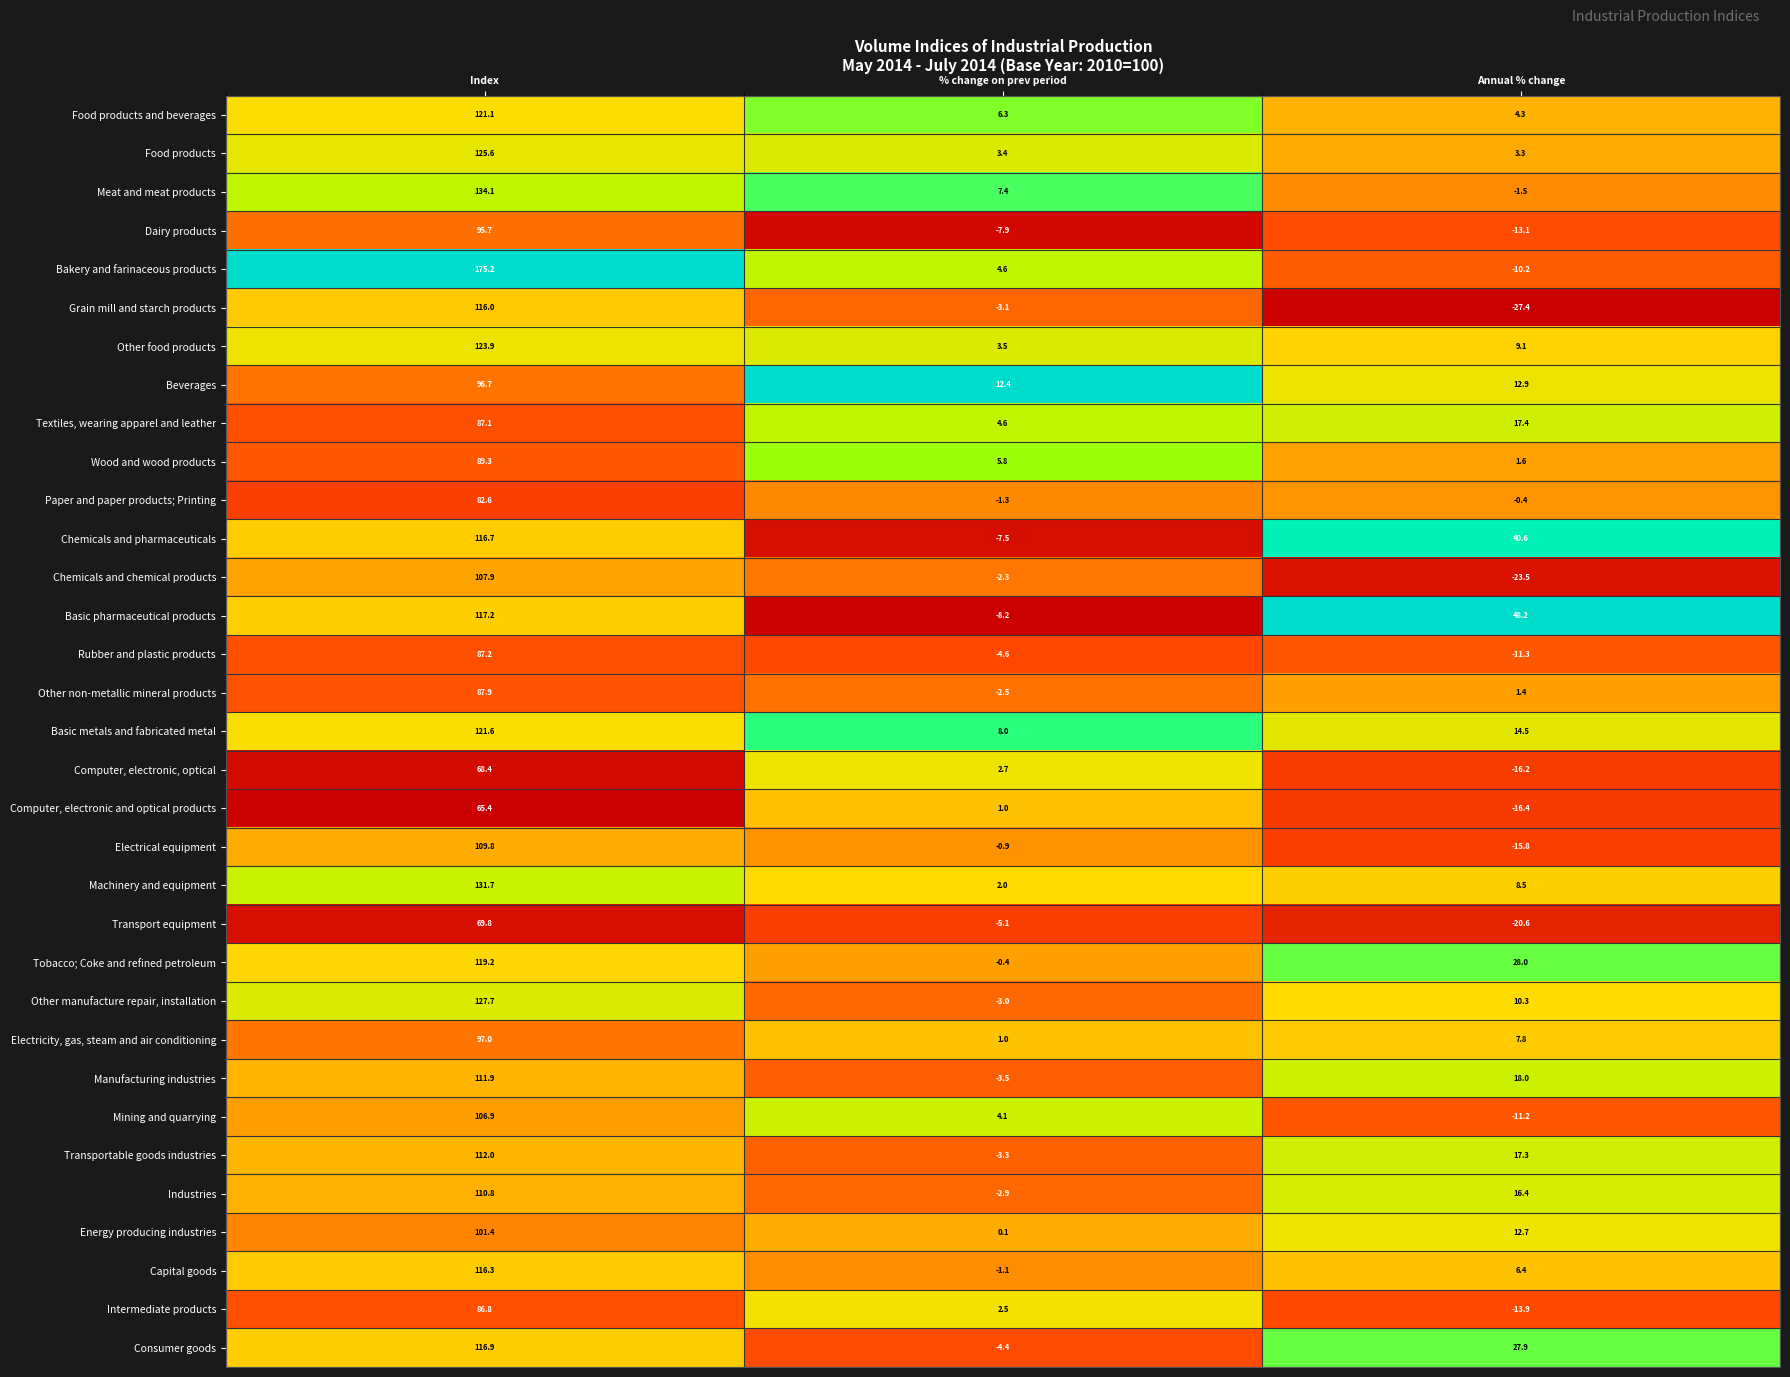

Which series changed the most between Index and % change on prev period?

Bakery and farinaceous products